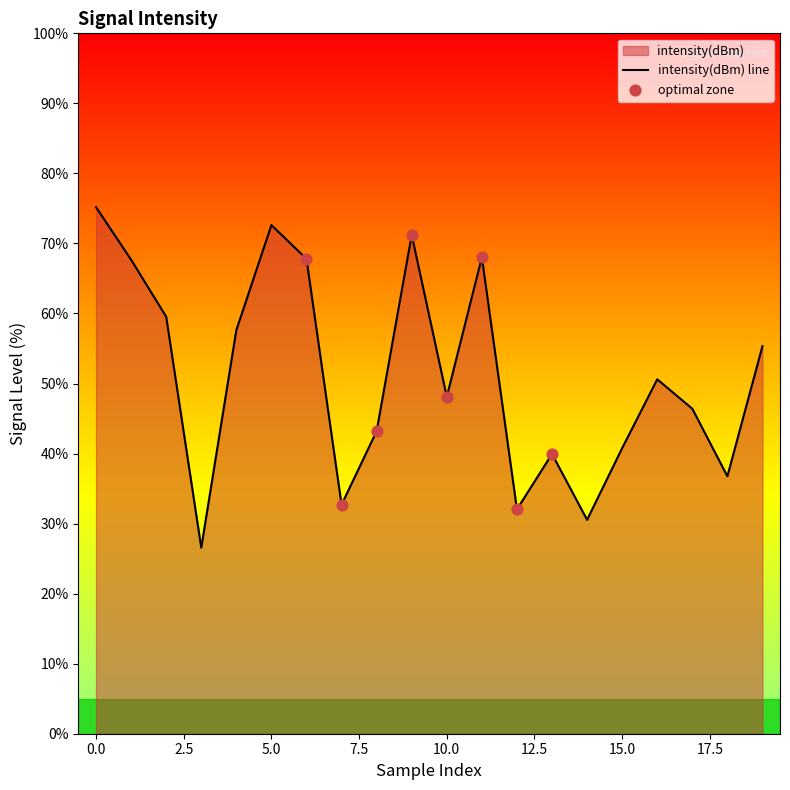

What is the change in value from 1 to 6?

+0.1